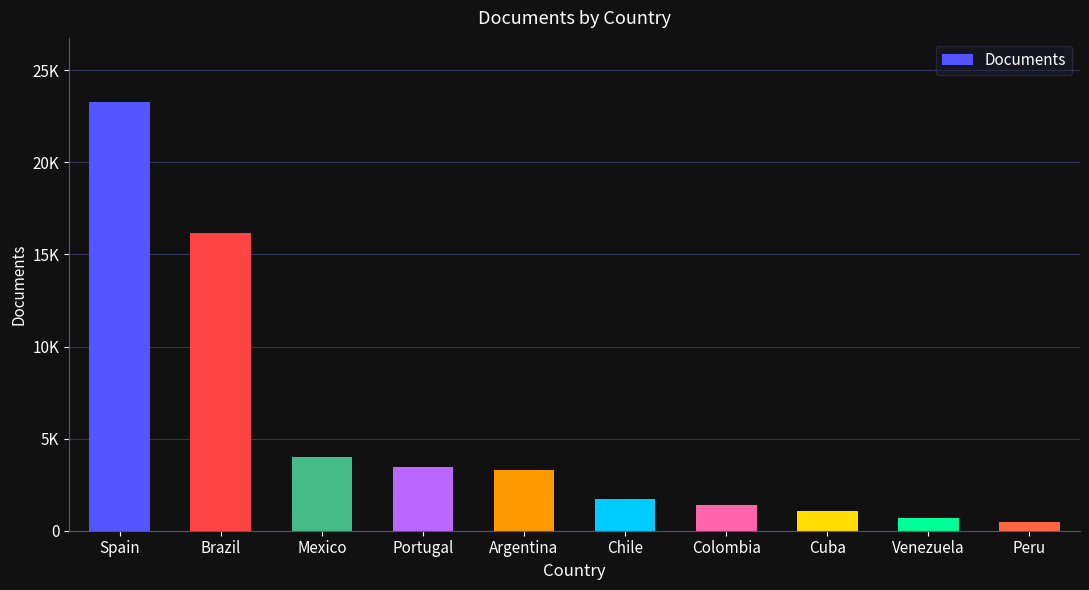

Reading left to right, list all the values displayed in this chart.

23264	16180	4027	3466	3272	1728	1371	1044	704	480